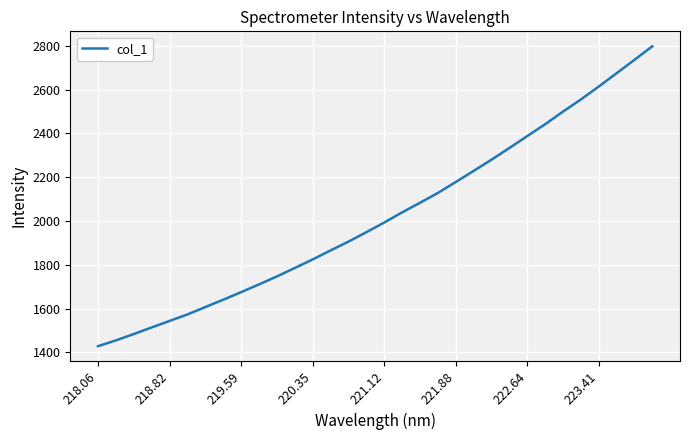

What is the smallest value displayed?

1428.7